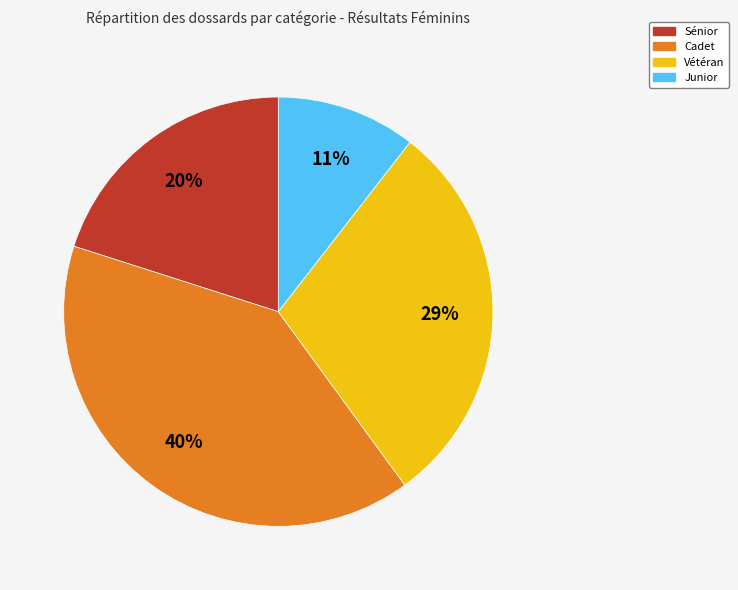

The Vétéran slice represents 29% of the pie. True or false?

True